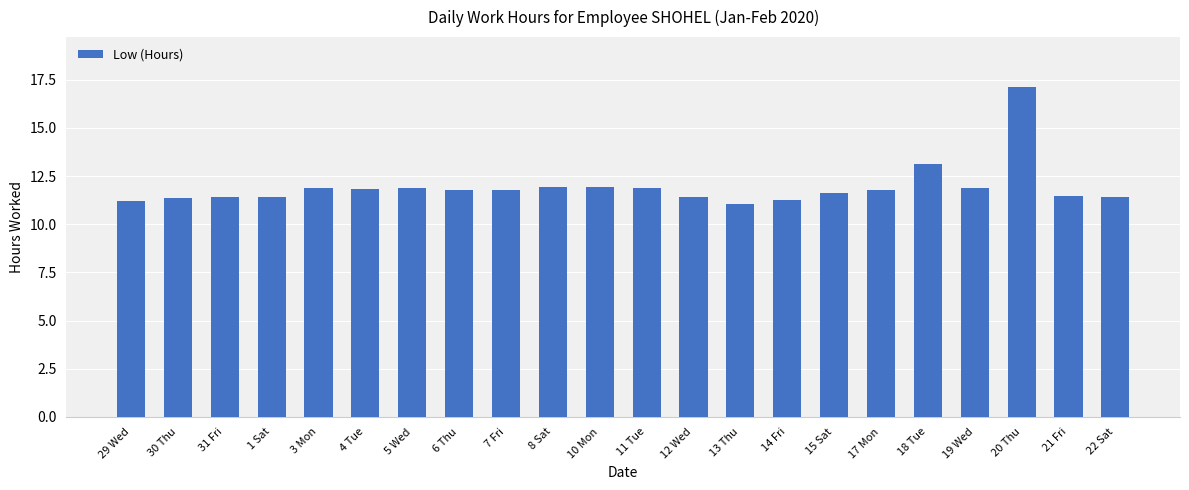

What is the maximum value shown in the chart?

17.1